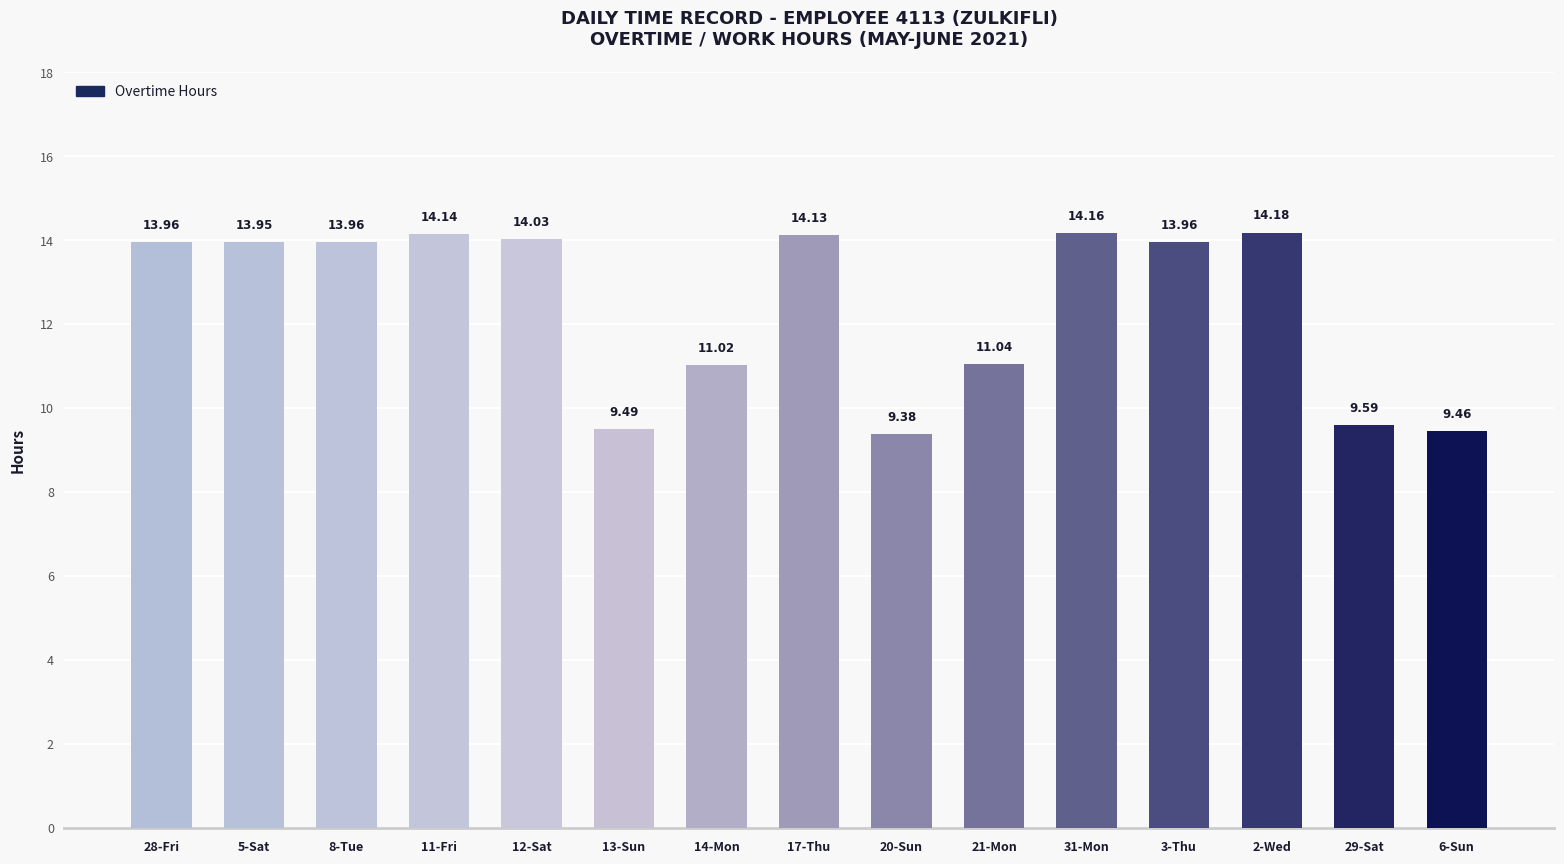

How many data points are less than 13?

6